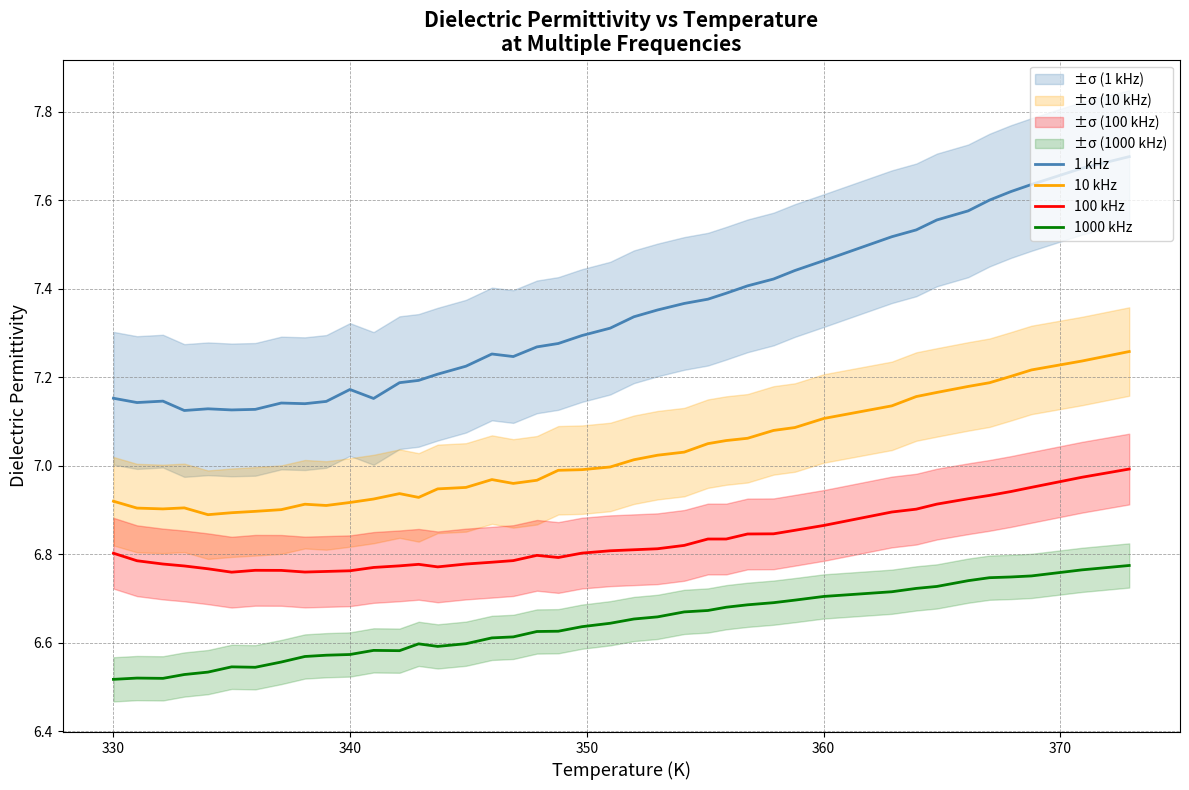

True or false: 100 kHz has a value of 4.3 at 17.

False